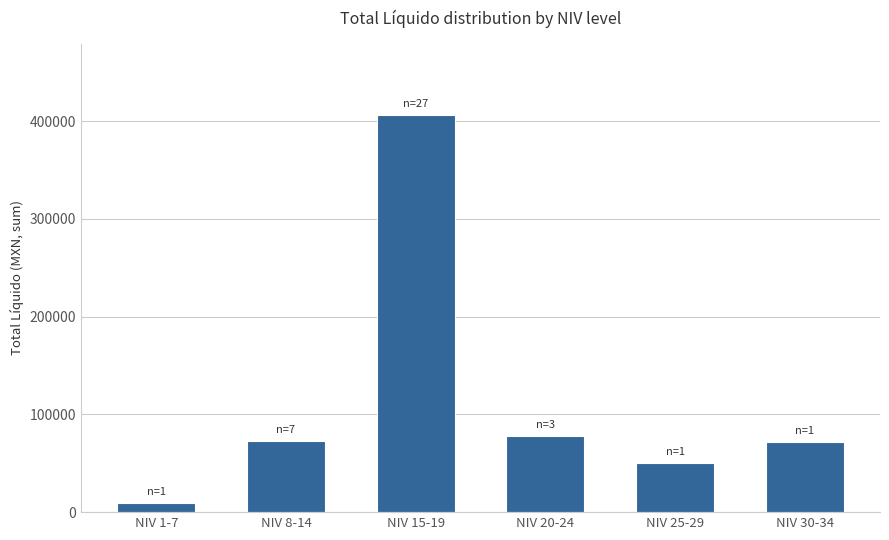

Is it true that the value at NIV 30-34 is 123670.5?

False